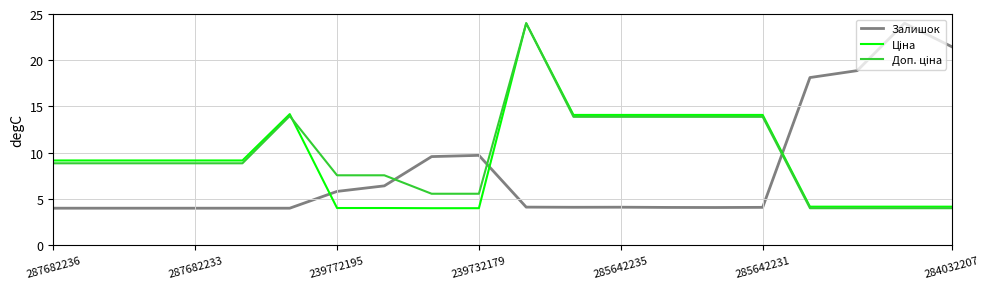

What is the greatest value displayed?

24.0